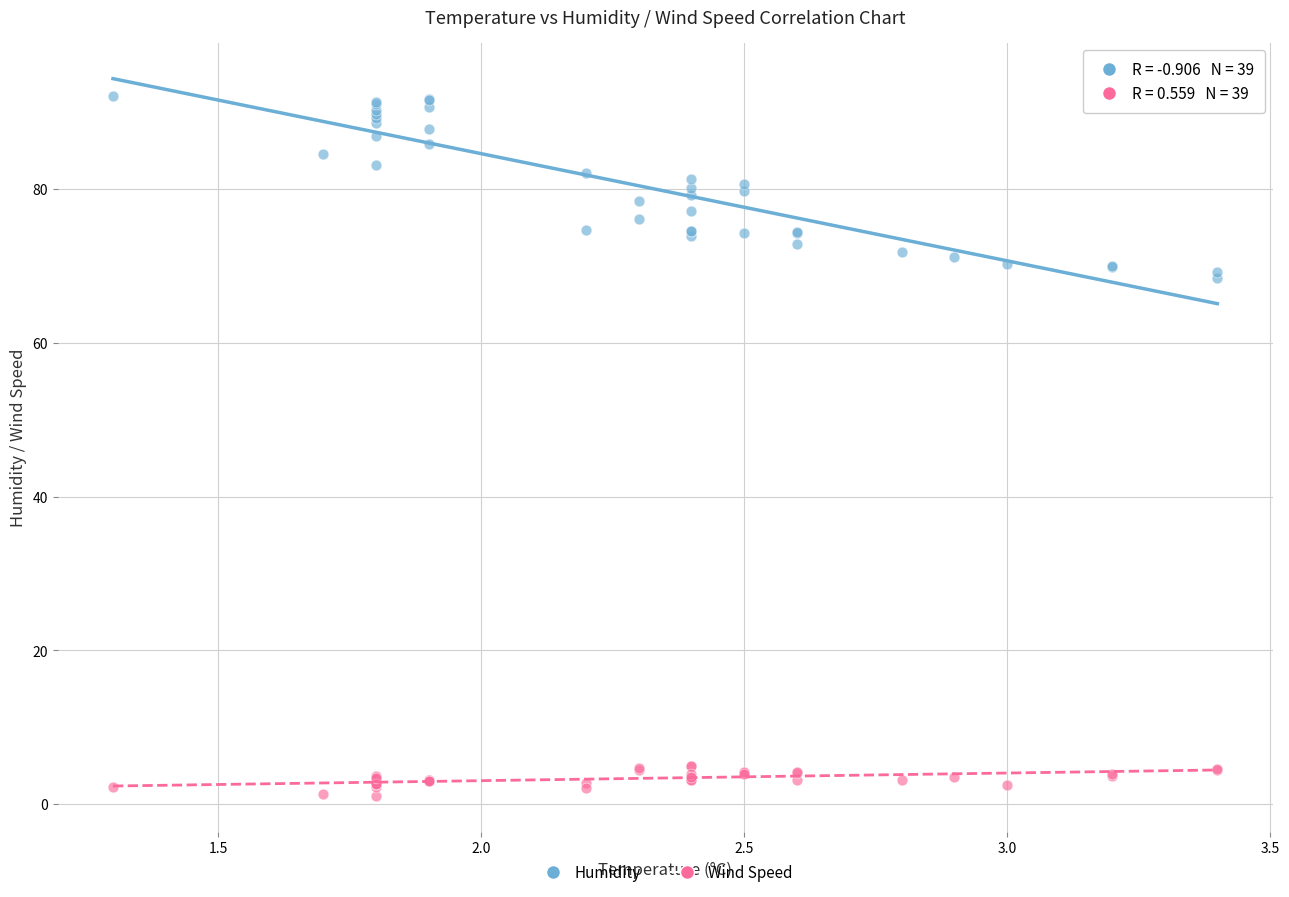

Which series has the largest Y range (max minus min)?

Humidity